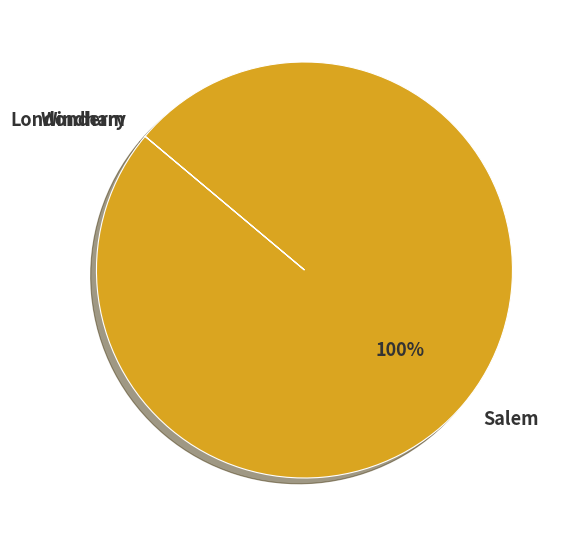

To the nearest percent, what is the difference between the largest and smallest slice percentages?

100%